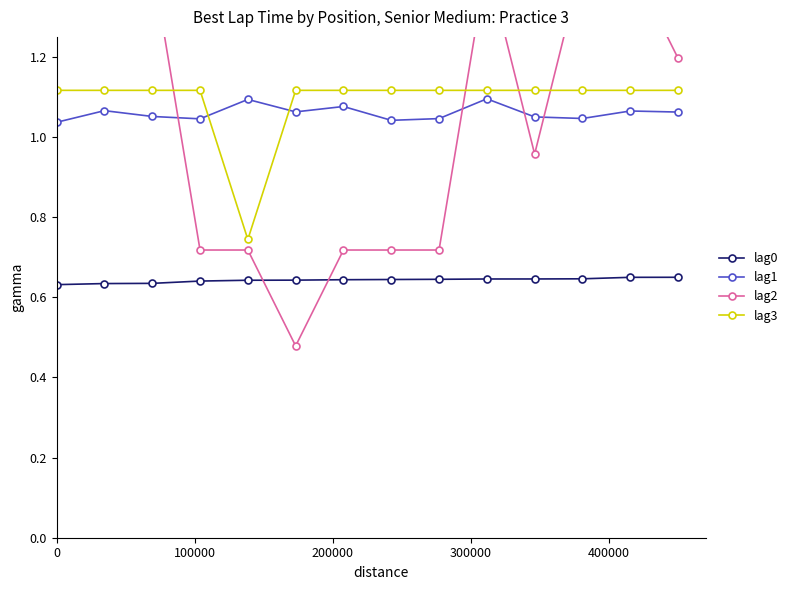

True or false: lag0 and lag1 cross at least once.

False